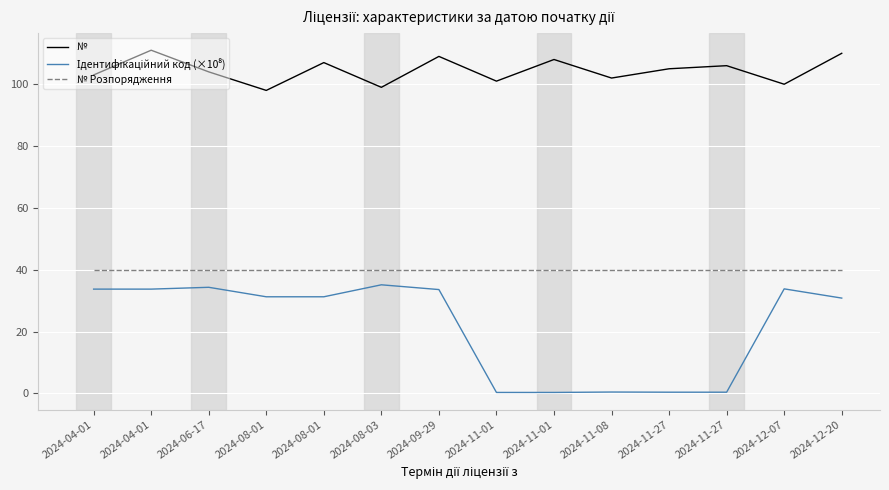

Which series has the largest total across all categories?

№